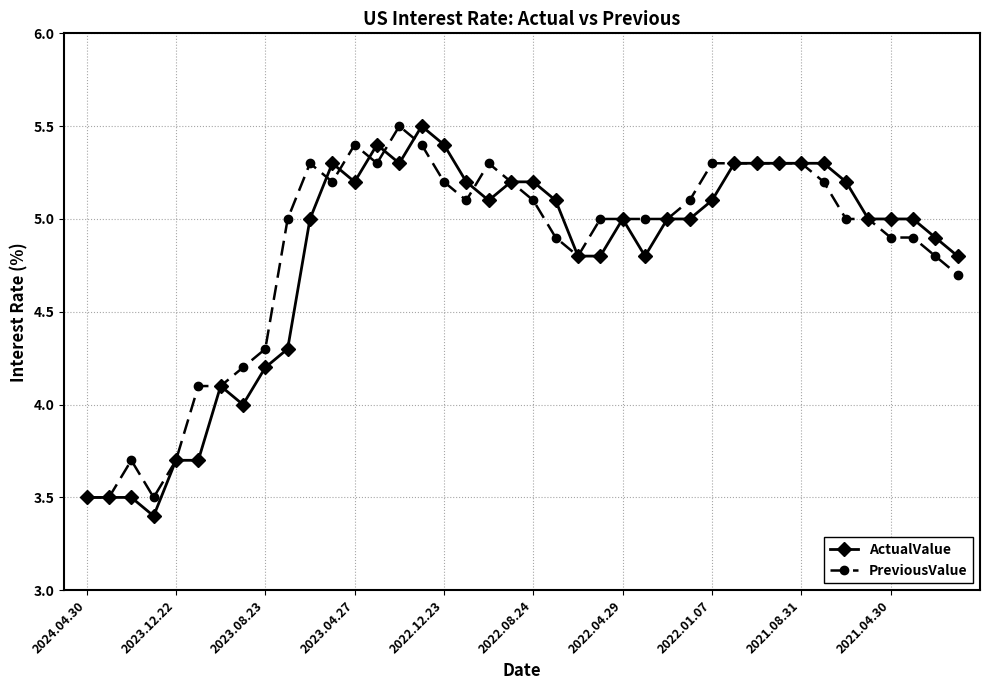

What is the value of the PreviousValue point at the 28th from the left?

5.1